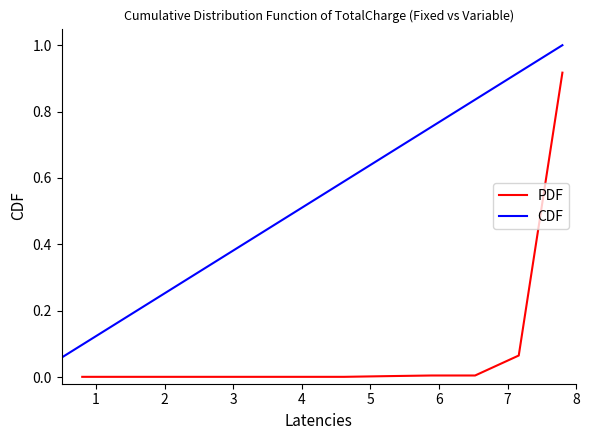

True or false: the data shows 0.0 at 5.

True